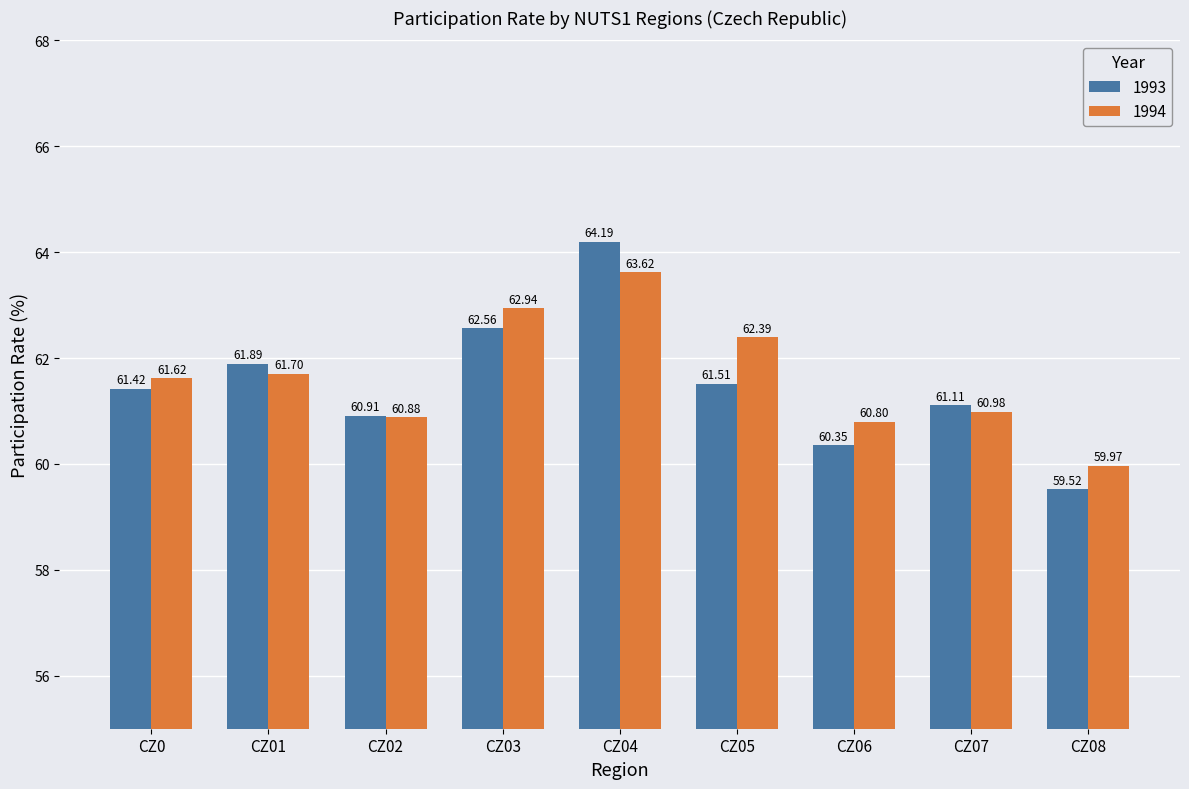

The value of 1994 at CZ07 is 61.0. True or false?

True